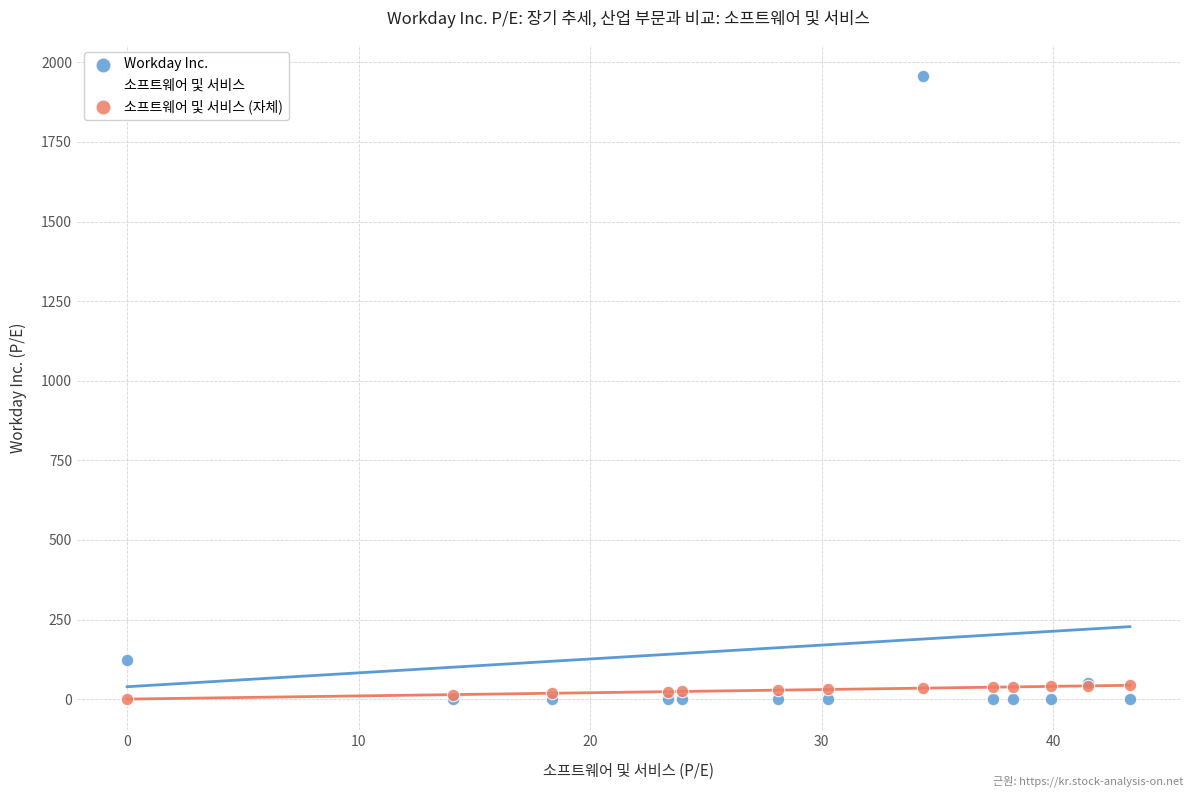

Which series reaches the maximum Y coordinate?

Workday Inc.